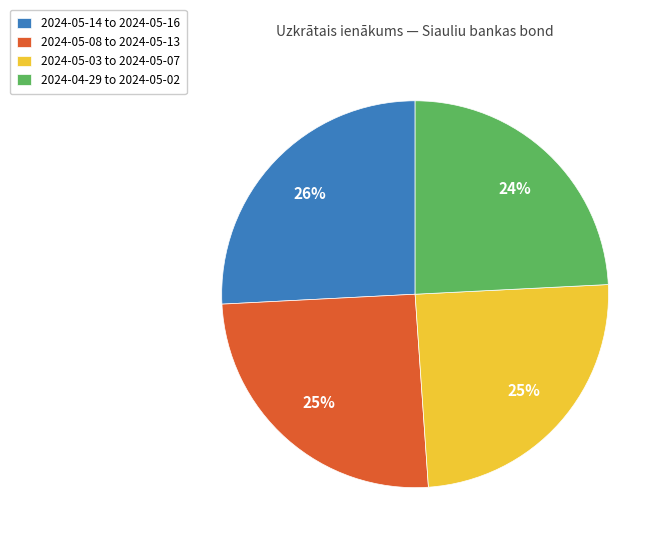

Does any single category account for the majority?

No